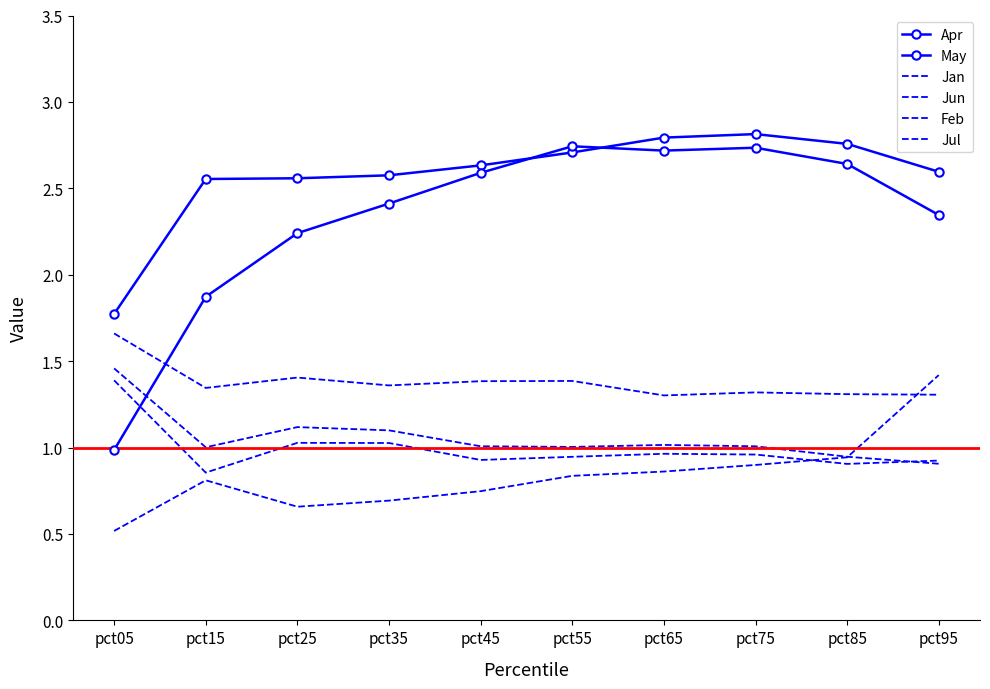

In Jul, how many points are lower than both neighbors (excluding endpoints)?

2